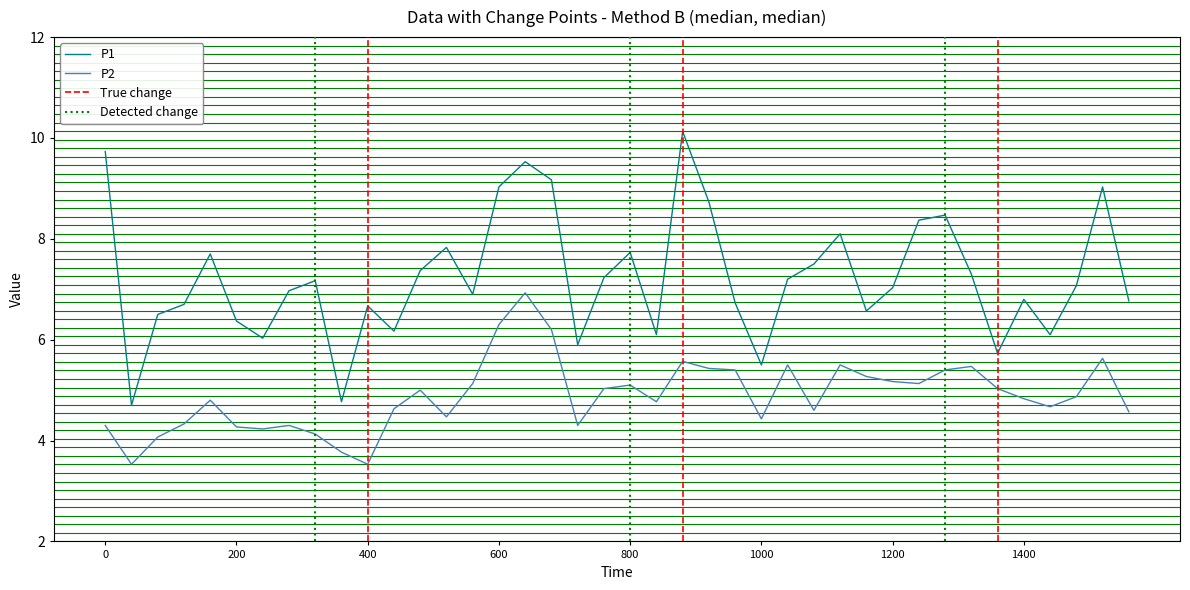

What is the average value of the P1 series?

7.2